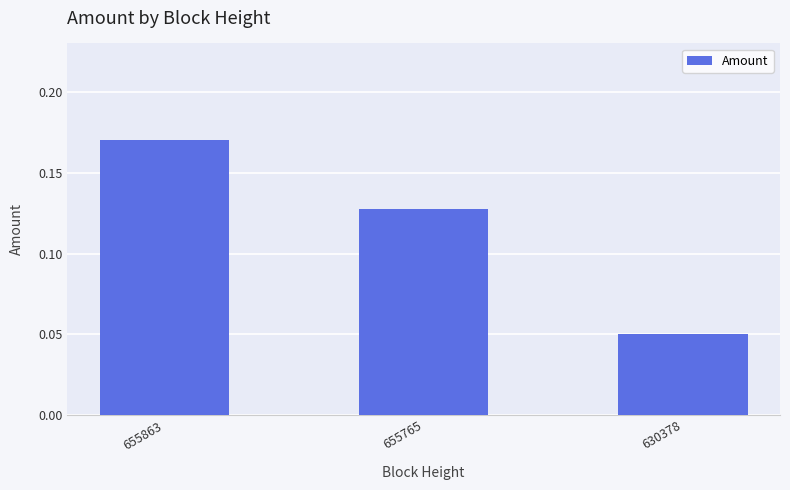

What is the sum of all values?

0.3